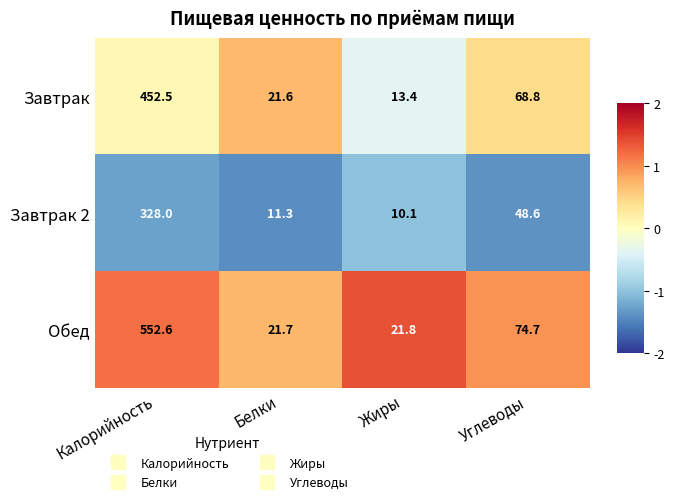

Which series changed the most between Жиры and Углеводы?

Завтрак